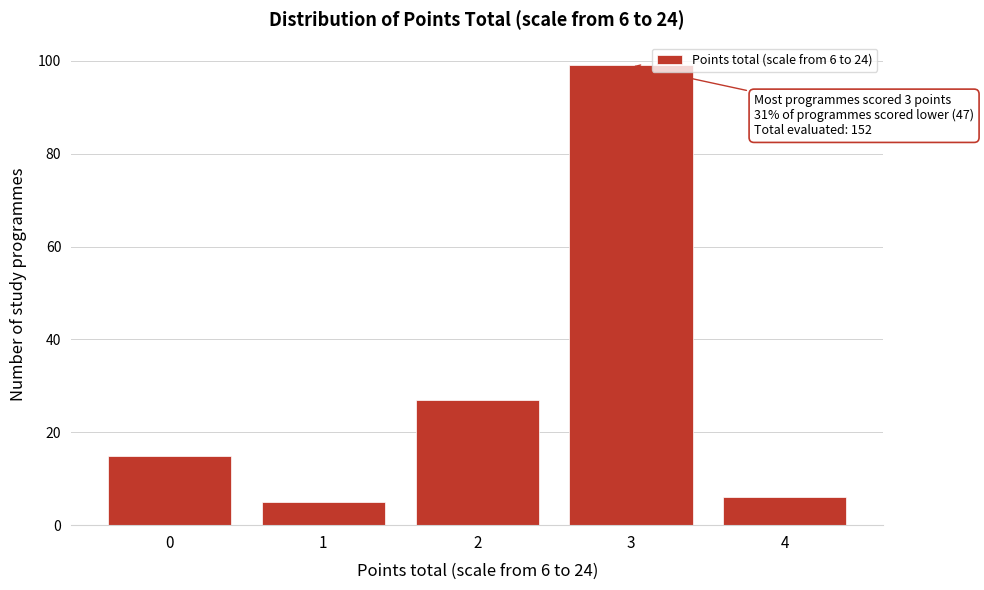

Reading left to right, extract all data points from this chart.

0=15	1=5	2=27	3=99	4=6